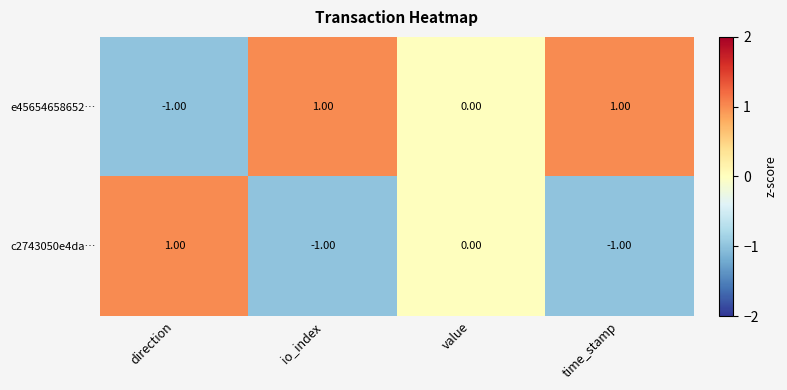

Where does the c2743050e4da… series first go above 0?

direction